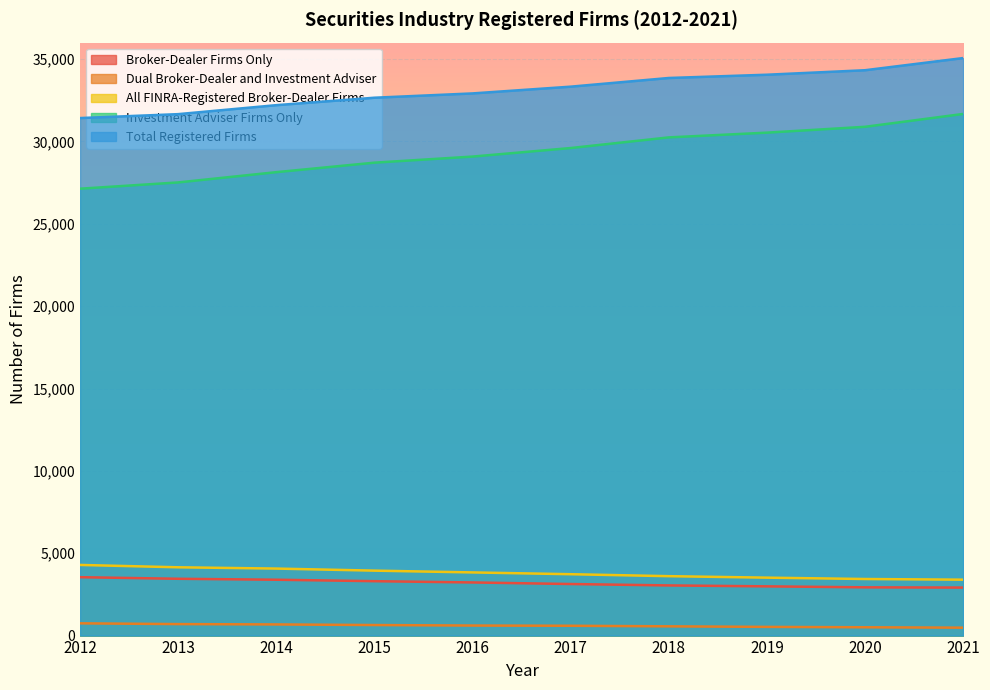

What is the difference between the maximum and minimum values in the Total Registered Firms series?

3643